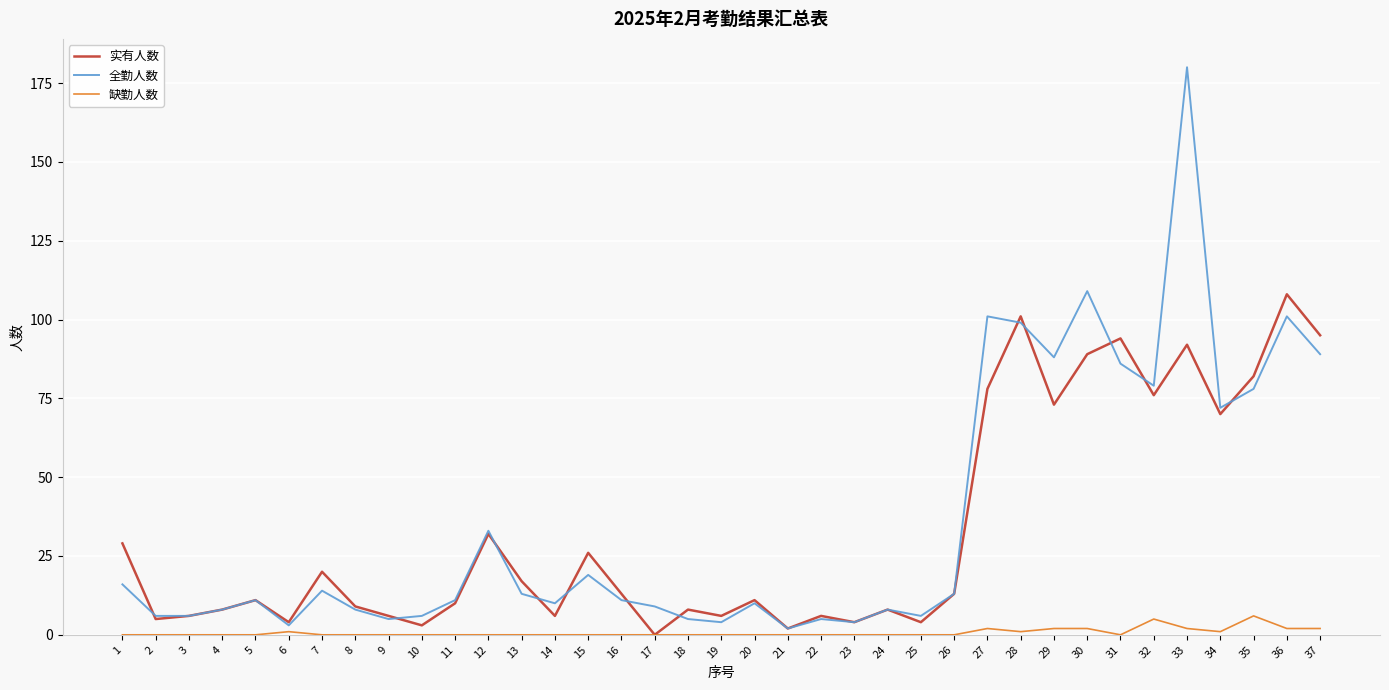

Which series changed the most between 16 and 31?

实有人数